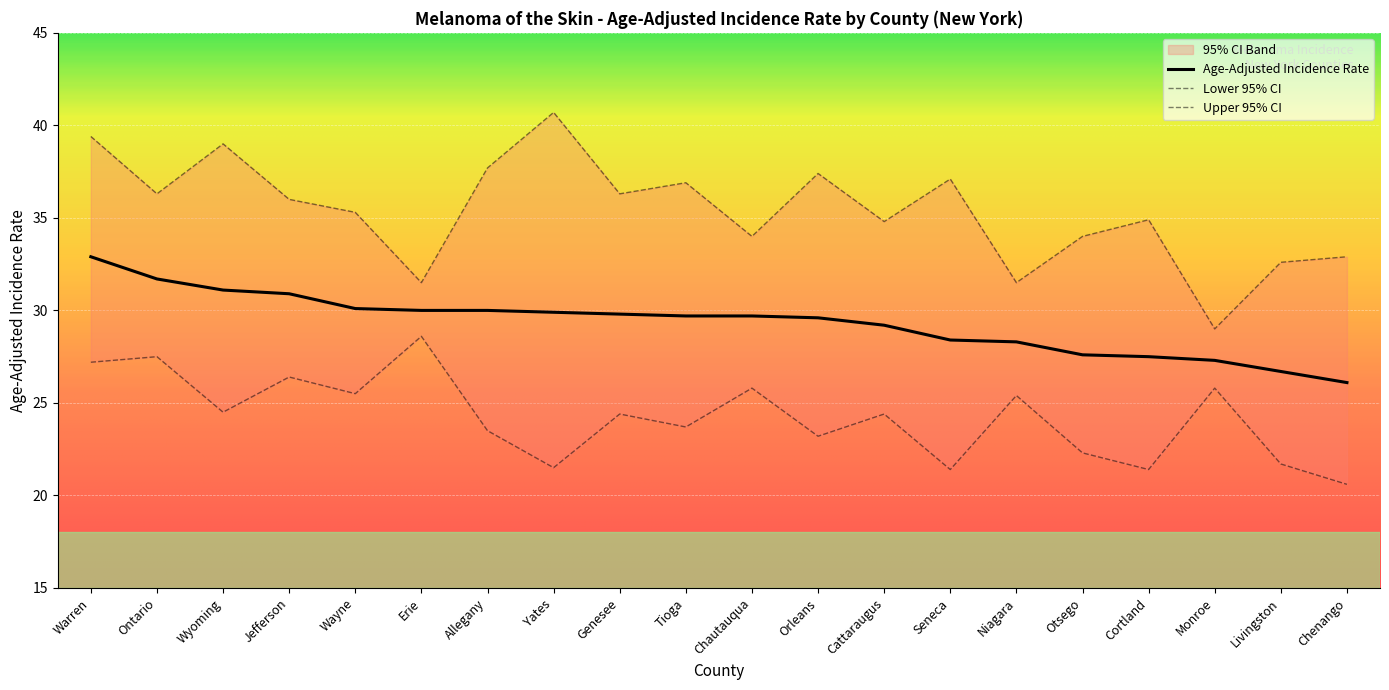

True or false: Age-Adjusted Incidence Rate and Upper 95% CI cross at least once.

False